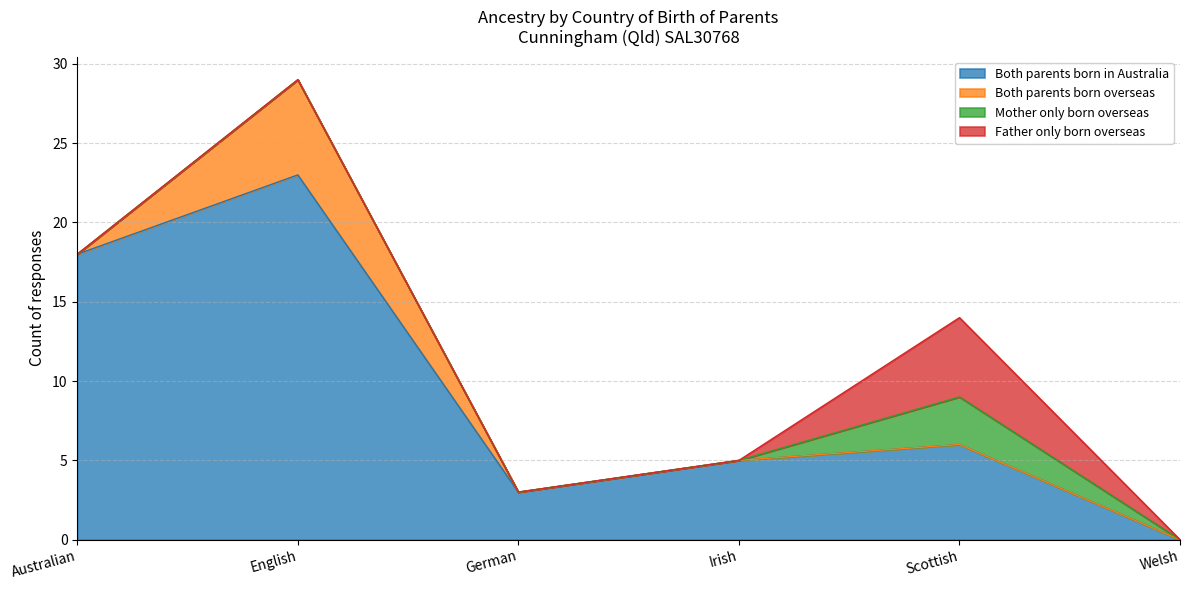

How many interior local valleys does the Both parents born in Australia series have?

1